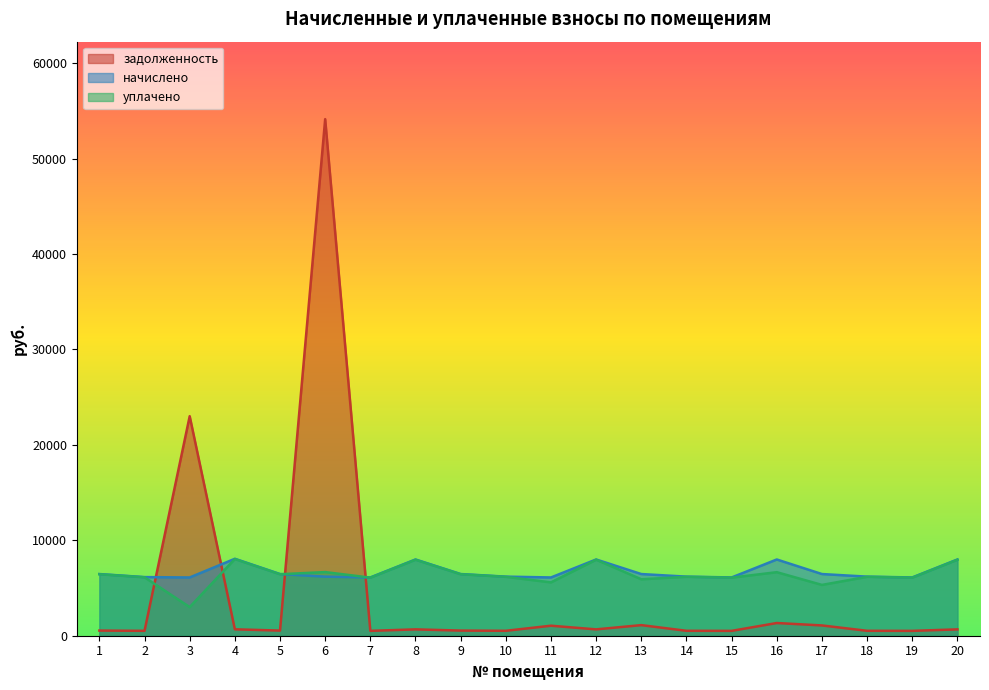

Rank the series at 8 from lowest to highest value.

задолженность, уплачено, начислено